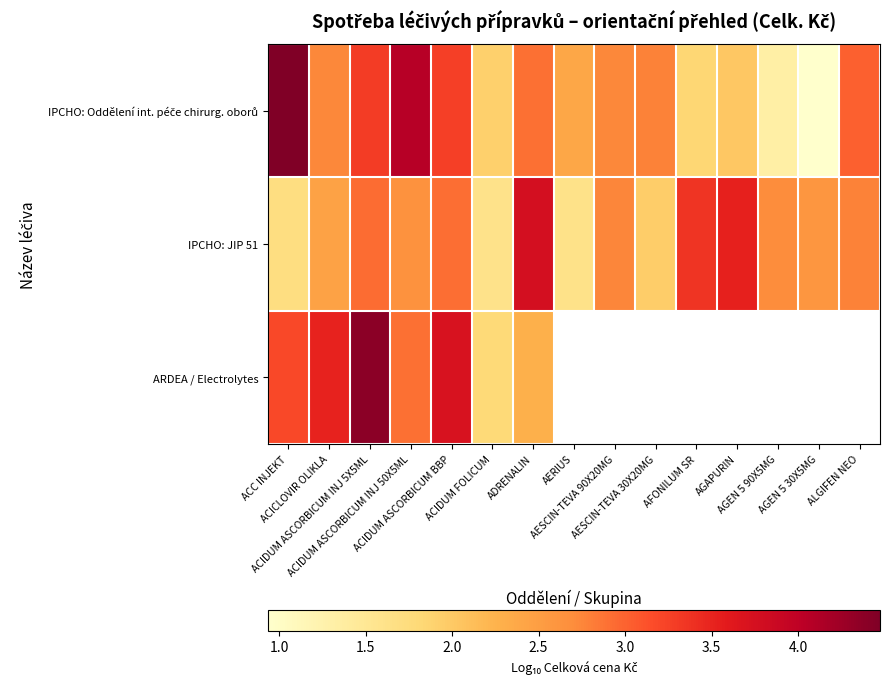

Which category has the highest value across all series?

ACC INJEKT